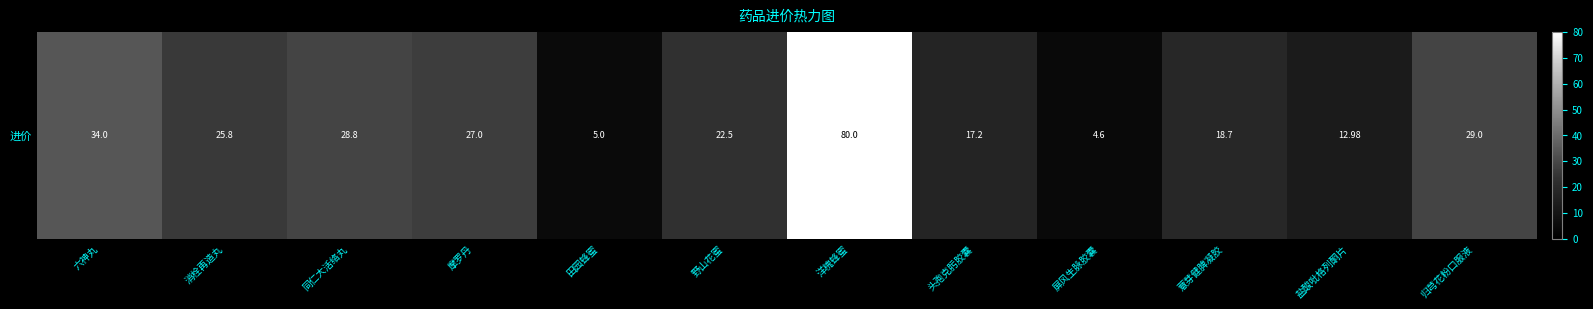

What is the average value?

25.5